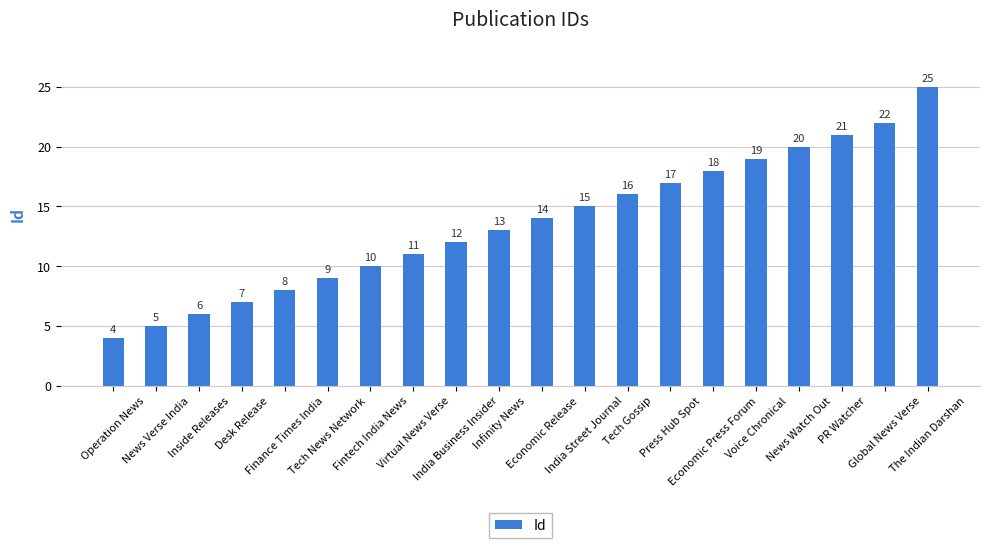

Reading left to right, list all the values displayed in this chart.

4	5	6	7	8	9	10	11	12	13	14	15	16	17	18	19	20	21	22	25